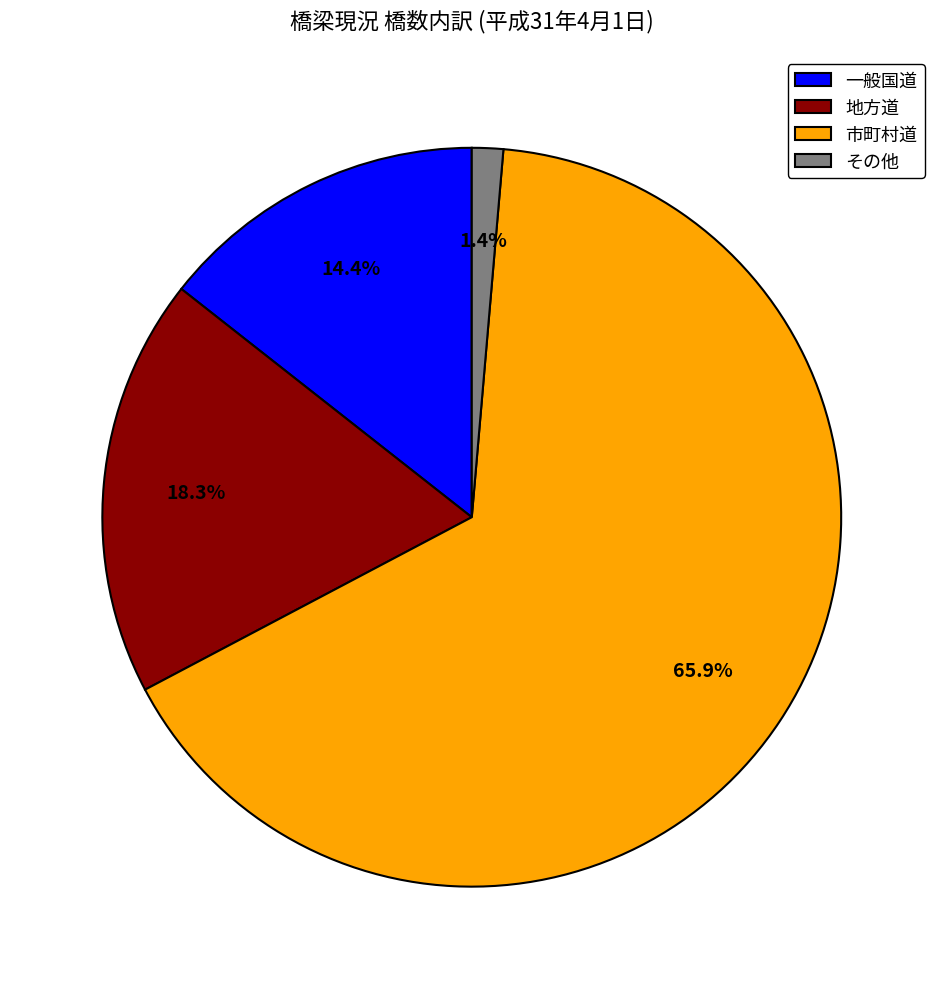

What portion of the pie excludes 地方道?

81.7%